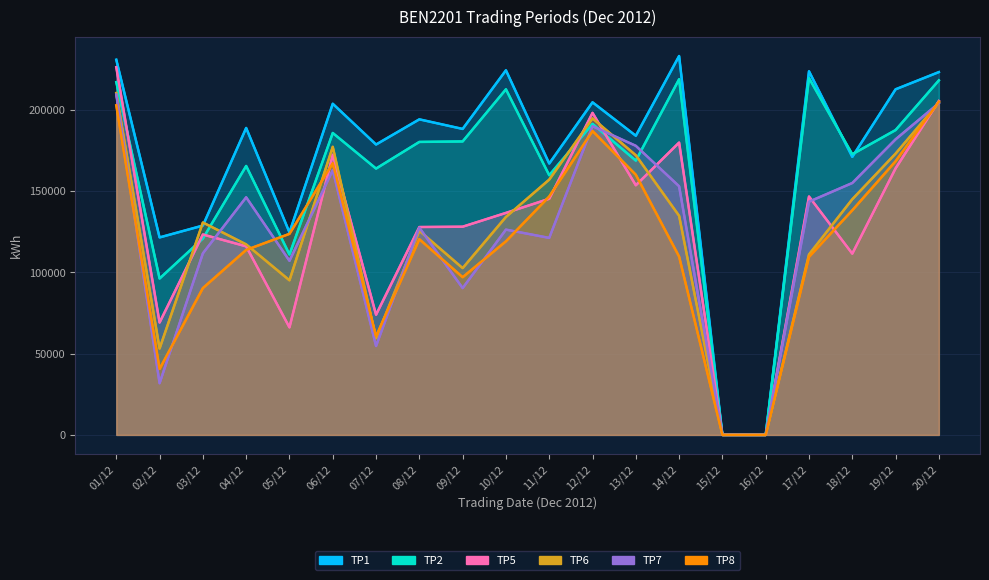

How many lines are shown in the chart?

6